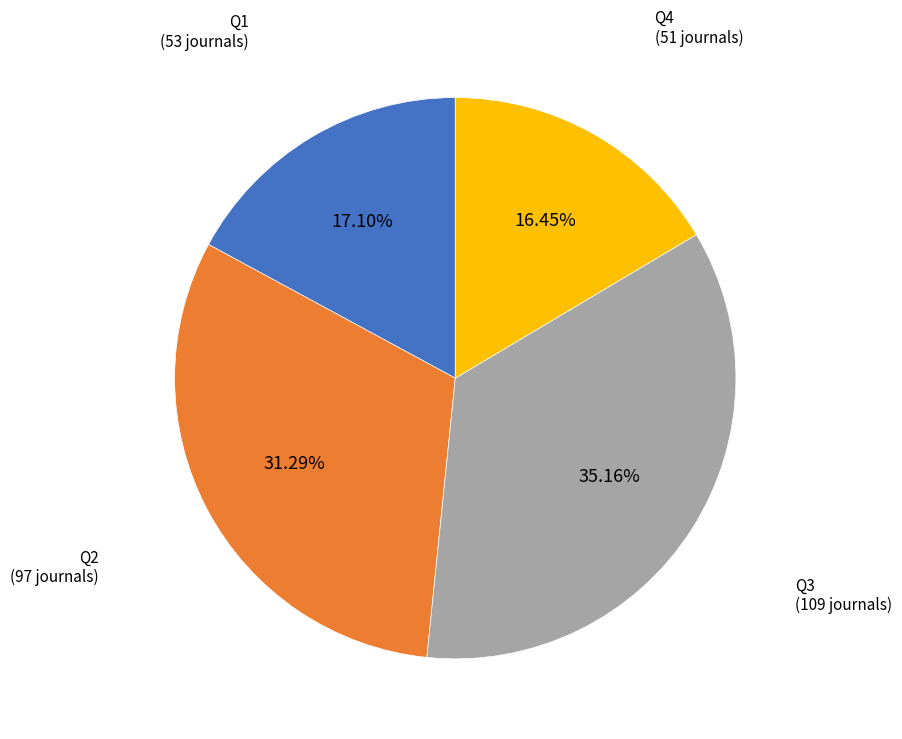

Is there any slice that represents more than half of the pie?

No